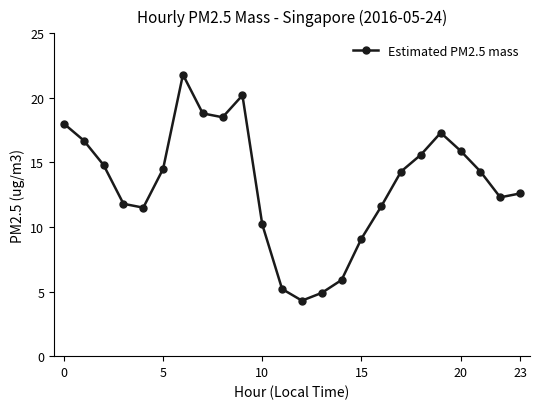

True or false: there are more than 2 points higher than both neighbors.

True